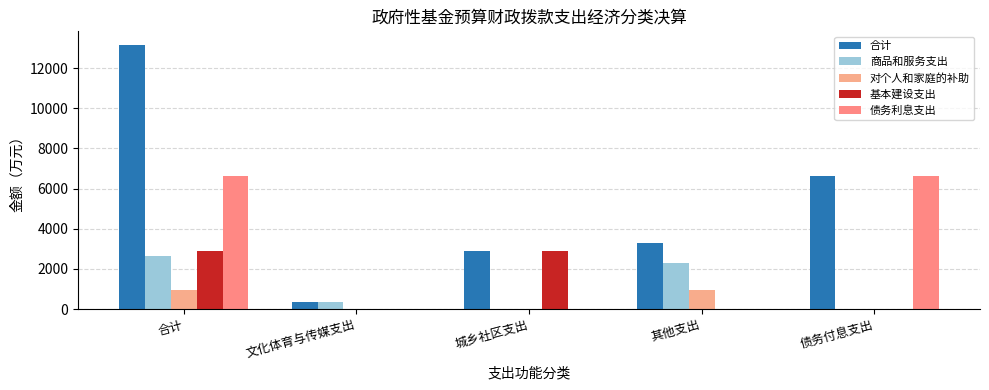

What value does the 商品和服务支出 series have at 其他支出?

2290.3